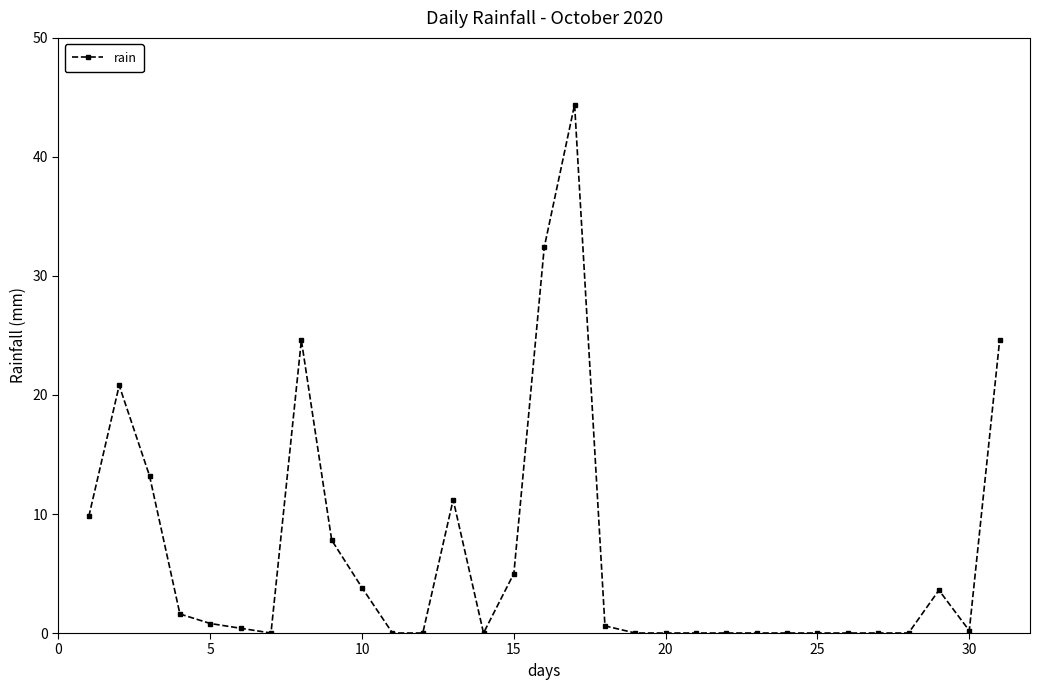

What is the value of the 3rd point from the left?

13.2